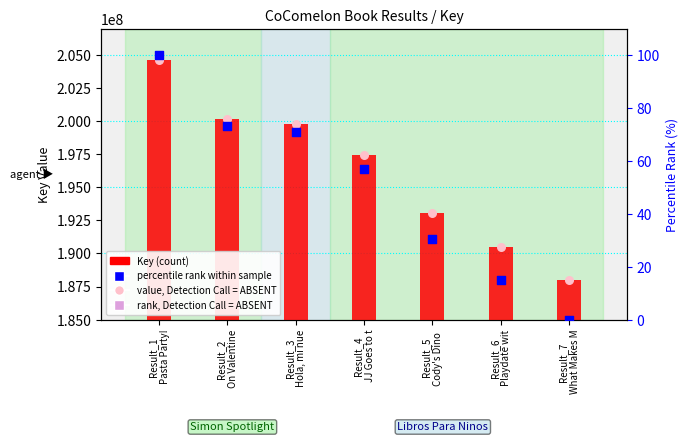

Which series reaches the maximum Y coordinate?

Key (count)